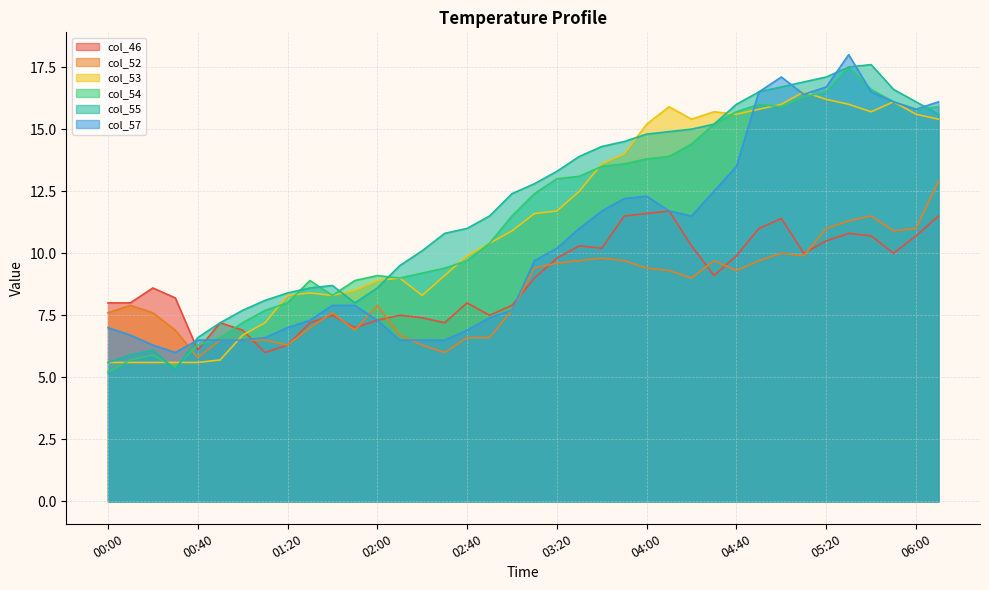

What are all the series names shown in the legend?

col_46, col_52, col_53, col_54, col_55, col_57